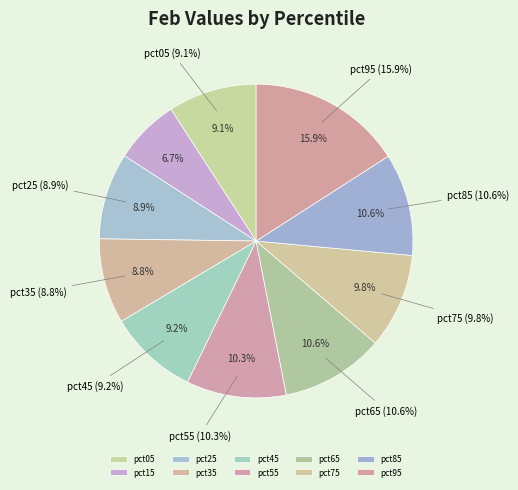

What is the largest slice in the pie chart?

pct95